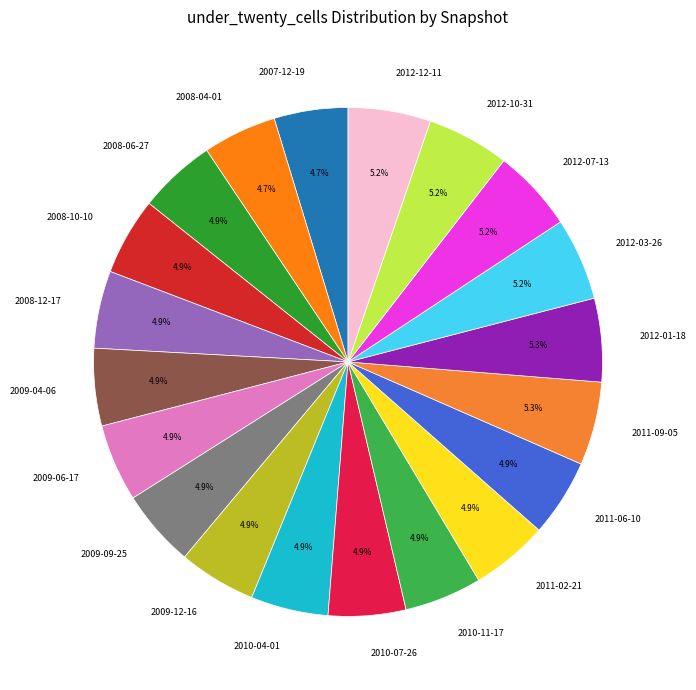

Is it true that 2010-11-17 is 5% of the pie?

True